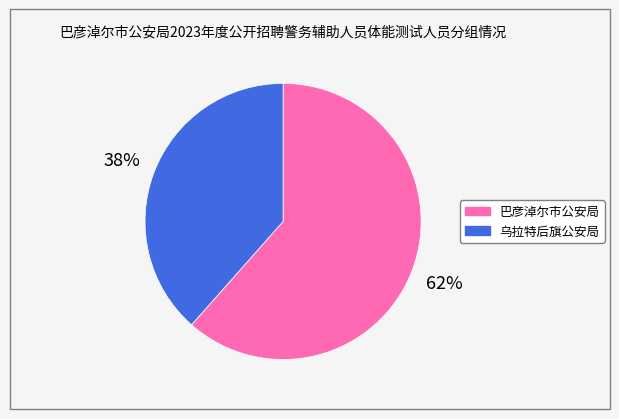

Is the sum of 乌拉特后旗公安局 and 巴彦淖尔市公安局 greater than half?

Yes